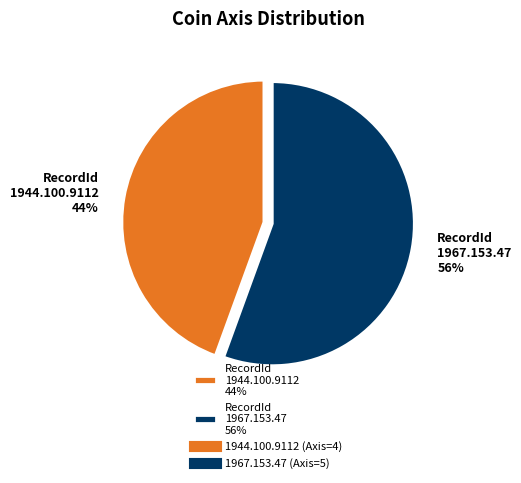

To the nearest percent, what is the average slice percentage?

50%